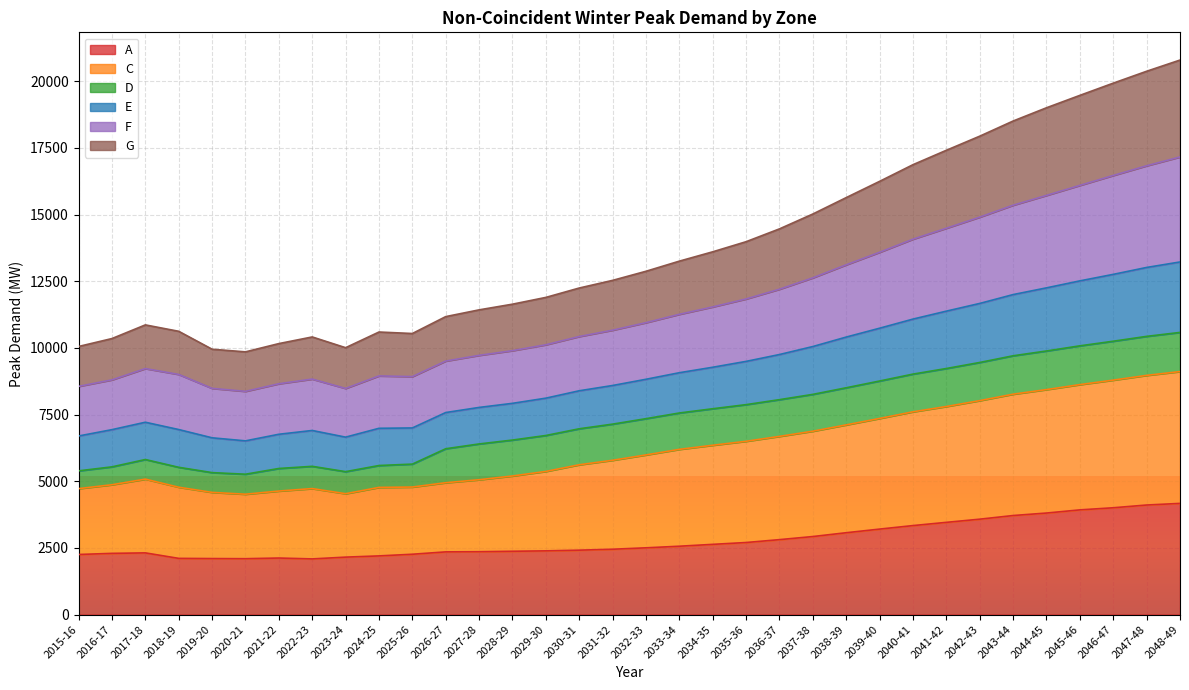

In A, how many points are lower than both neighbors (excluding endpoints)?

2